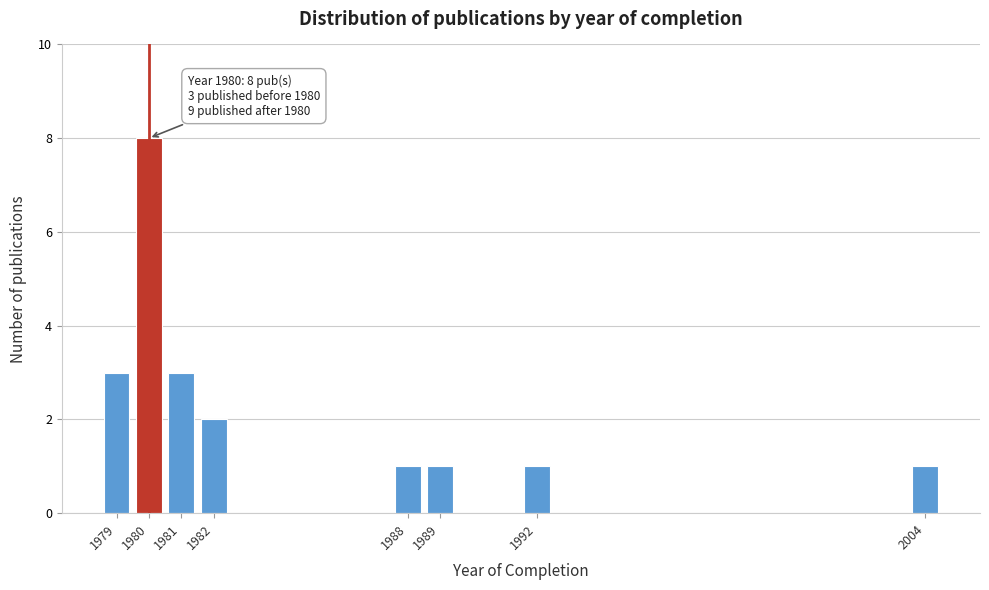

Reading left to right, transcribe all the data shown in this chart.

1979=3	1980=8	1981=3	1982=2	1988=1	1989=1	1992=1	2004=1